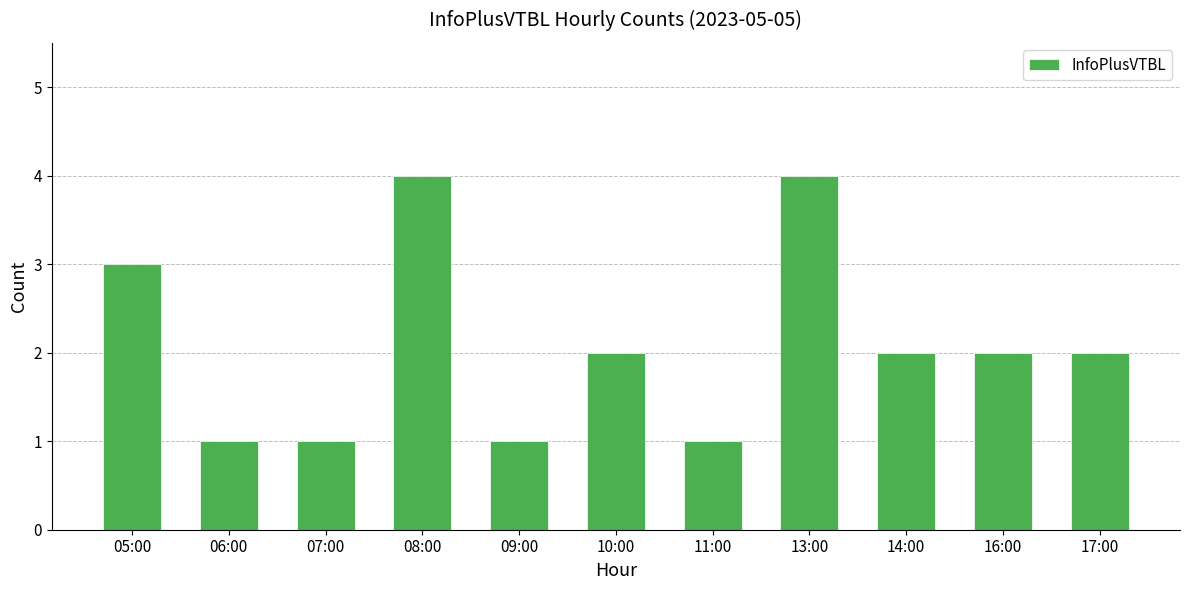

What is the greatest value displayed?

4